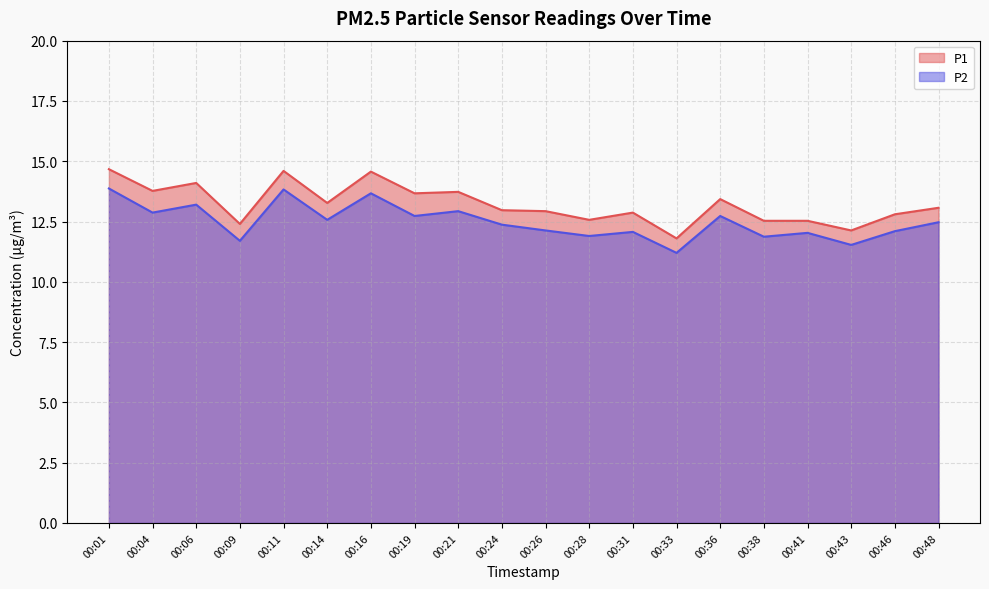

List the series in order of their overall mean, lowest first.

P2, P1